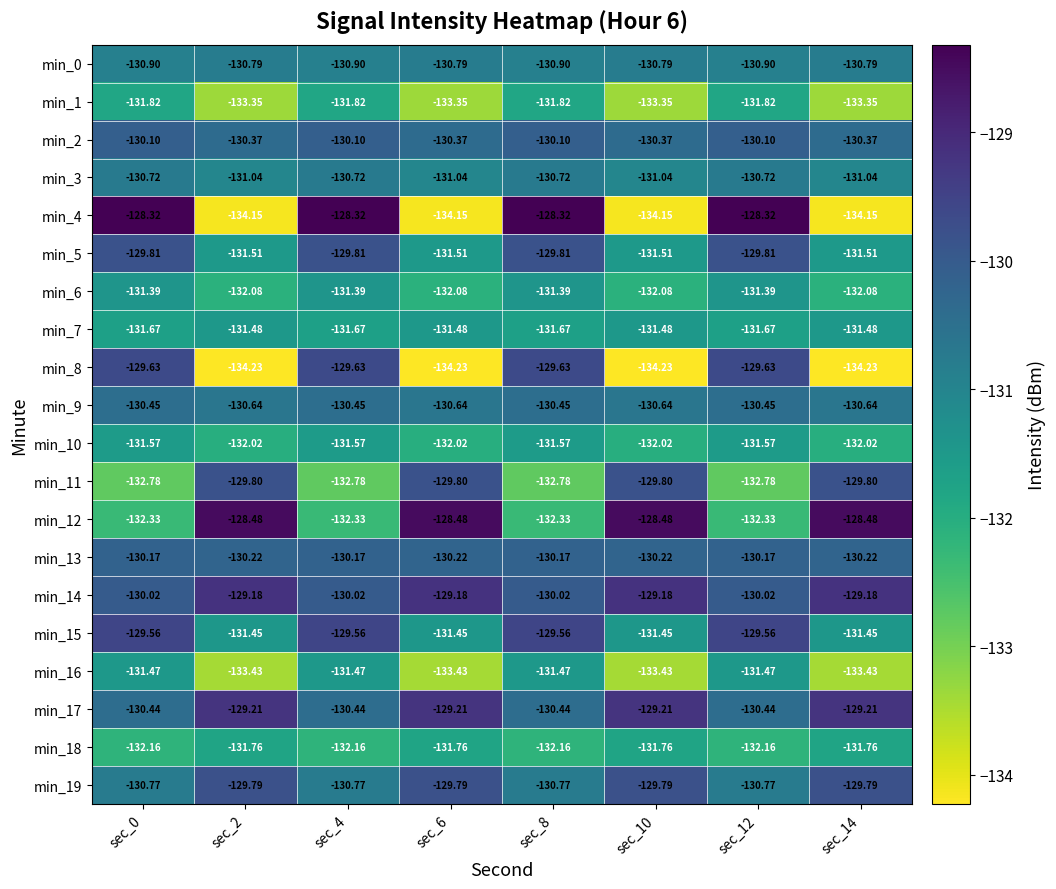

Is the value of min_18 at sec_0 greater than the value of min_2 at sec_10?

No